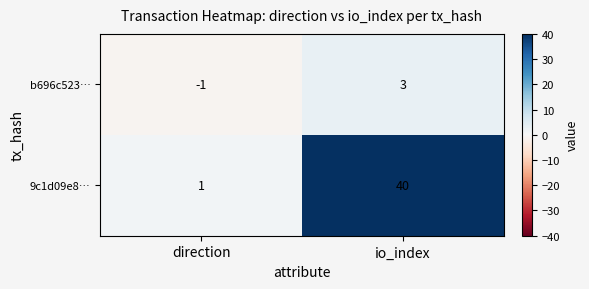

True or false: b696c523… has a value of 0 at direction.

False